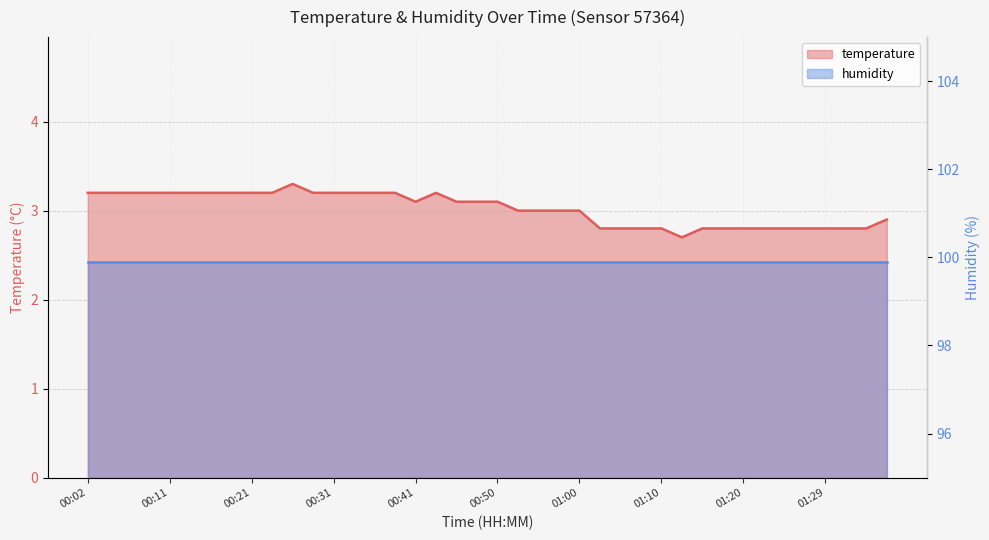

What is the value of the 25th point from the left?

3.0